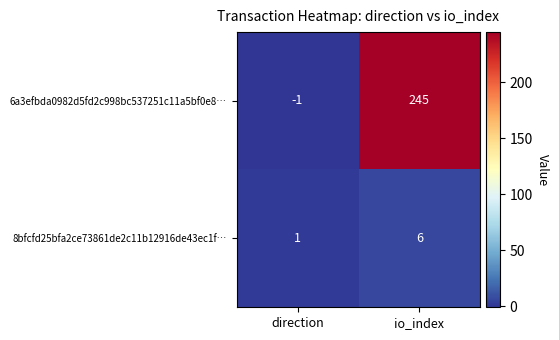

At io_index, list the series in order from largest to smallest.

6a3efbda0982d5fd2c998bc537251c11a5bf0e8…, 8bfcfd25bfa2ce73861de2c11b12916de43ec1f…